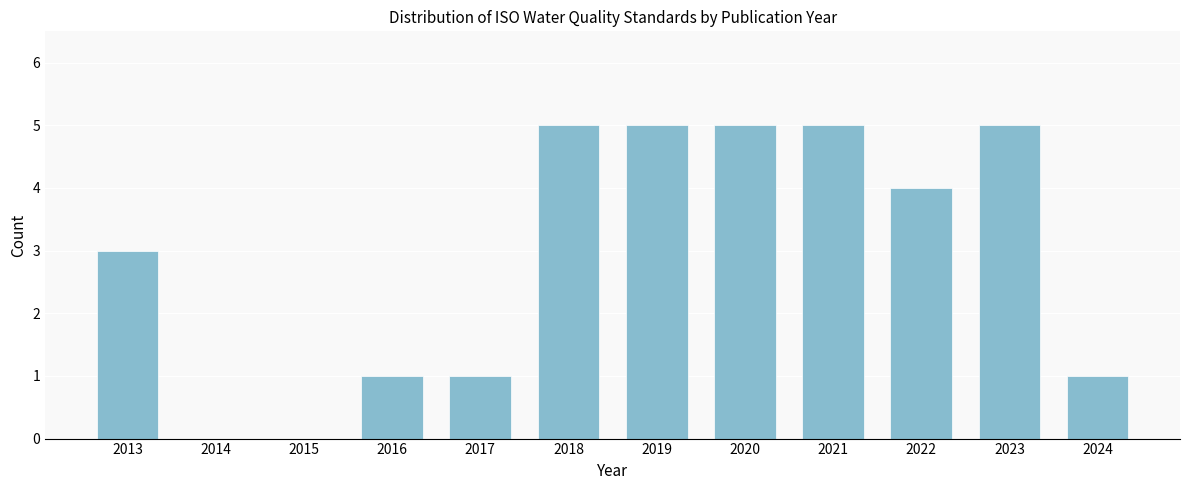

Reading left to right, list all the values displayed in this chart.

2013=3	2014=0	2015=0	2016=1	2017=1	2018=5	2019=5	2020=5	2021=5	2022=4	2023=5	2024=1